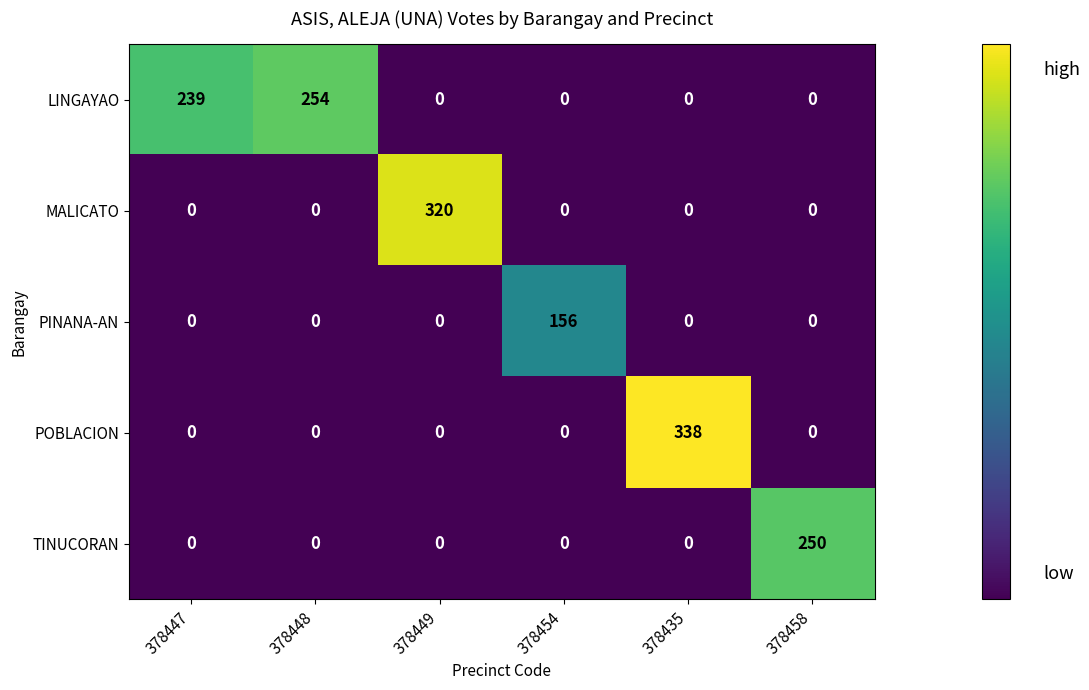

What is the total value across all series at 378435?

338